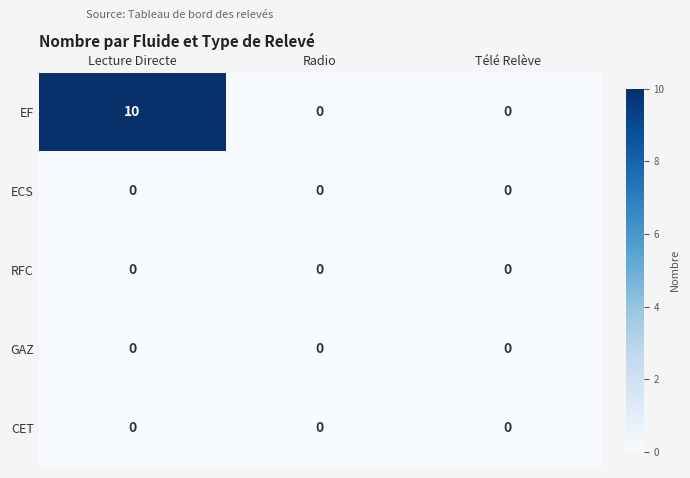

Which series changed the most between Lecture Directe and Télé Relève?

EF